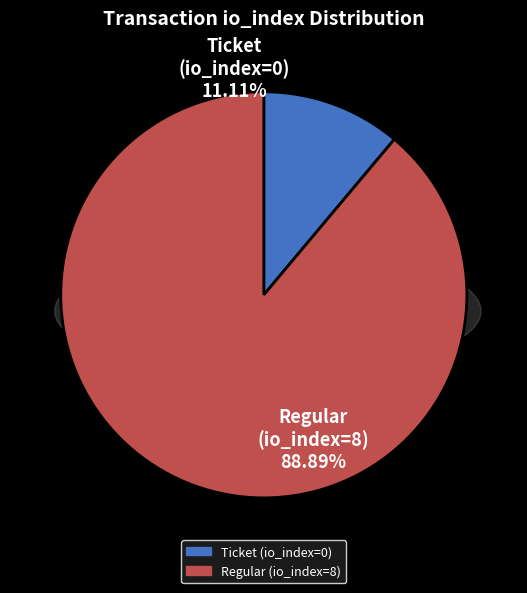

Count the number of slices in the pie.

2